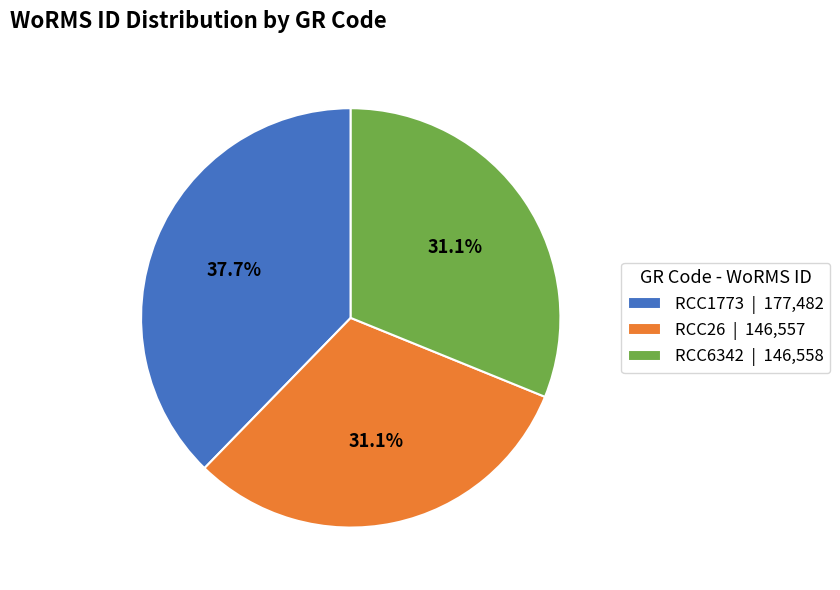

Approximately how many times larger is the value at RCC26 | 146,557 compared to RCC6342 | 146,558?

1.0